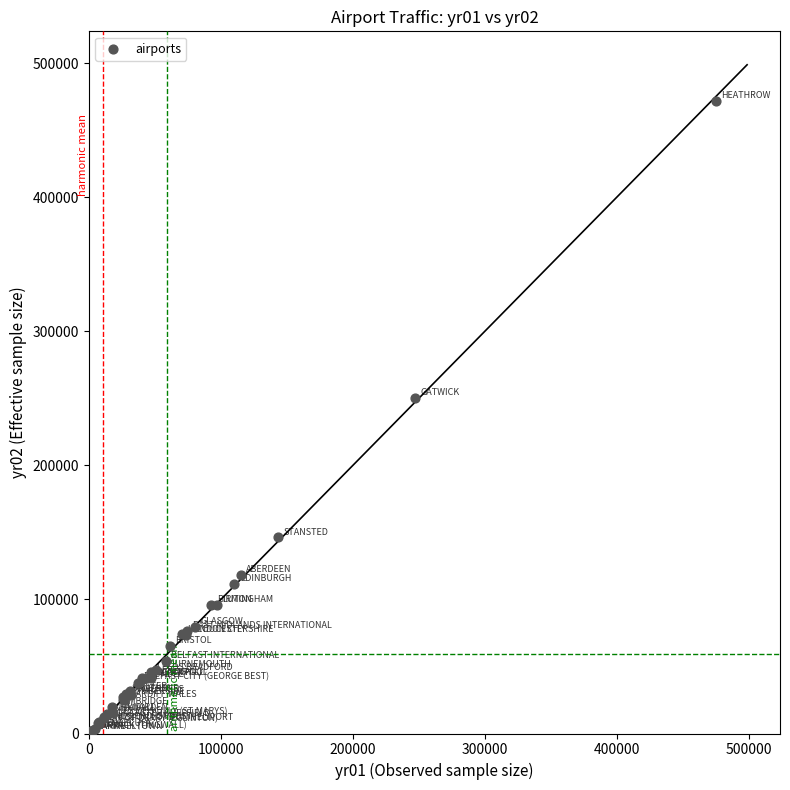

What Y value in the scatter plot is closest to 236451?

250520